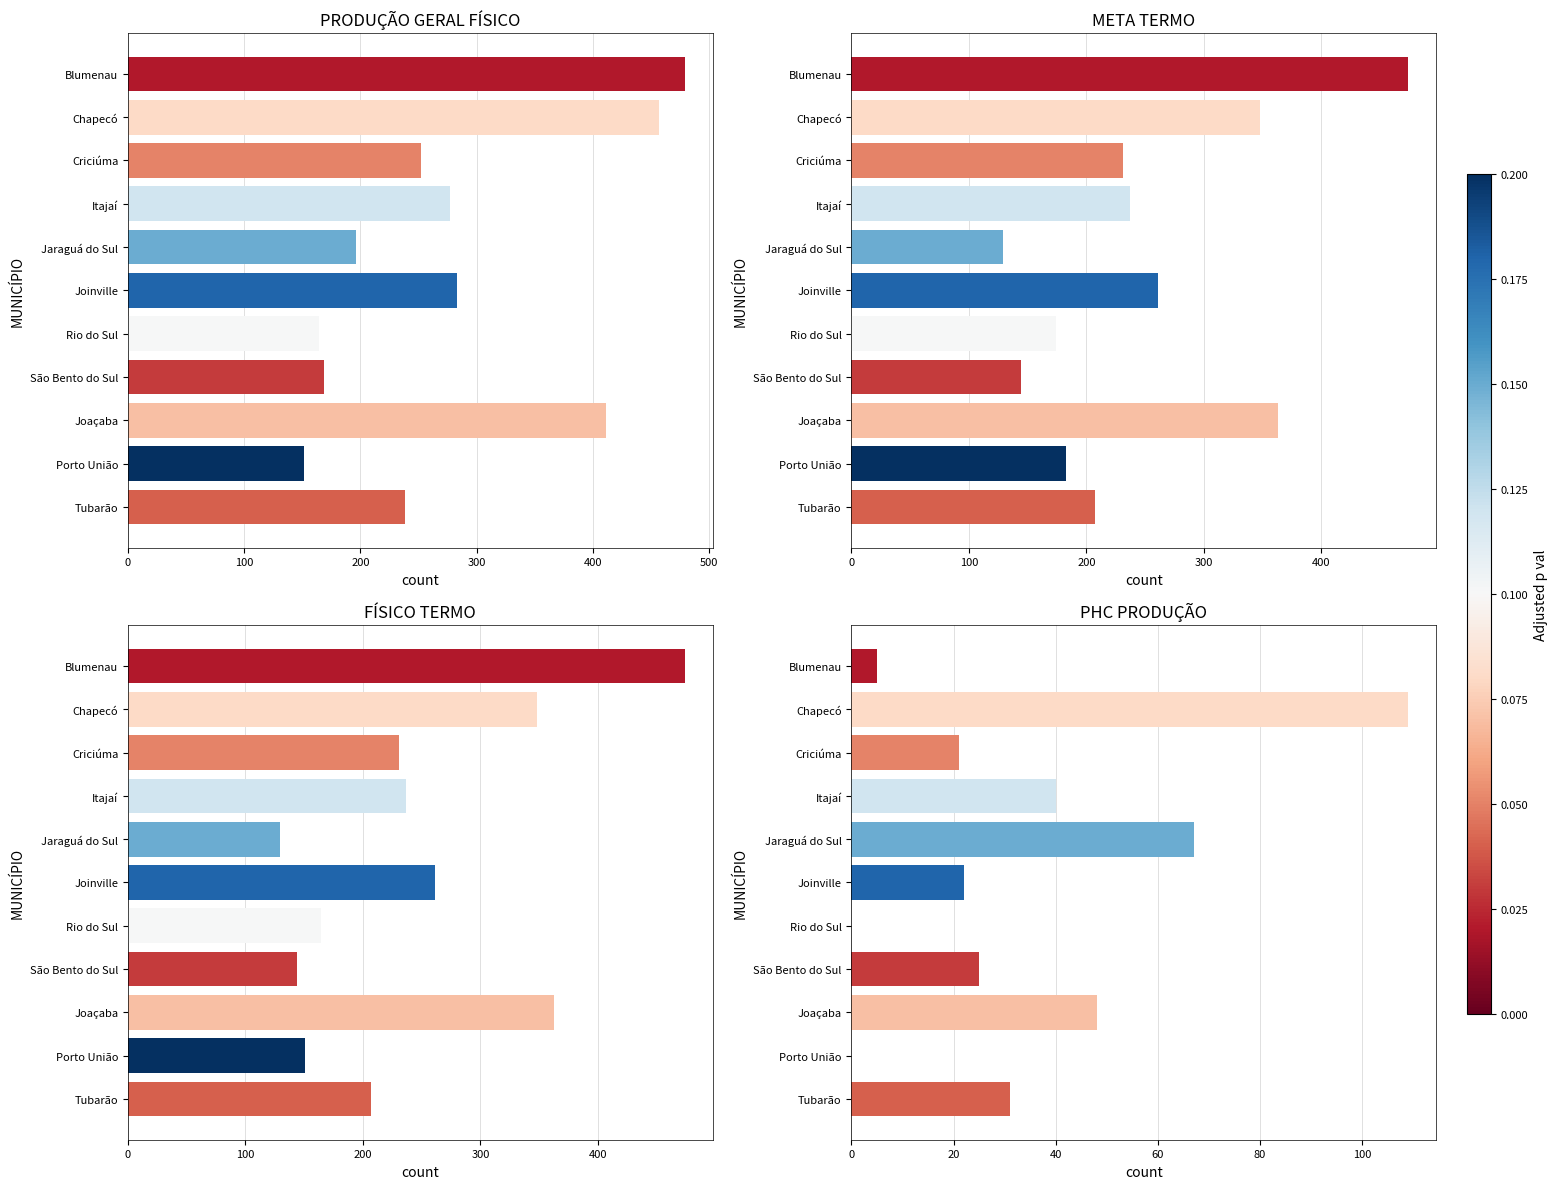

How many data points does each series have?

11